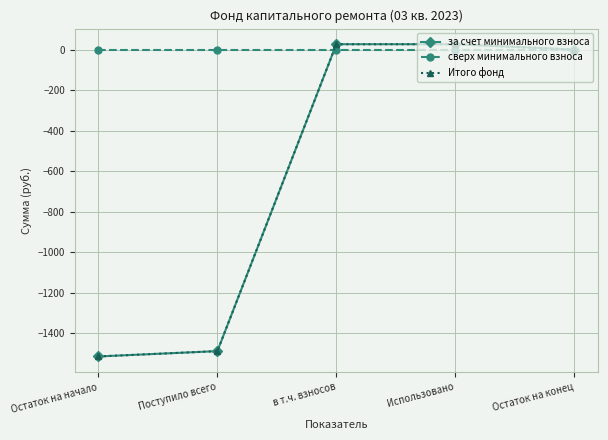

Reading right to left, list all the values displayed in this chart.

за счет минимального взноса: 0.0	26.3	26.3	-1488.7	-1514.9
сверх минимального взноса: 0.0	0.0	0.0	0.0	0.0
Итого фонд: 0.0	26.3	26.3	-1488.7	-1514.9